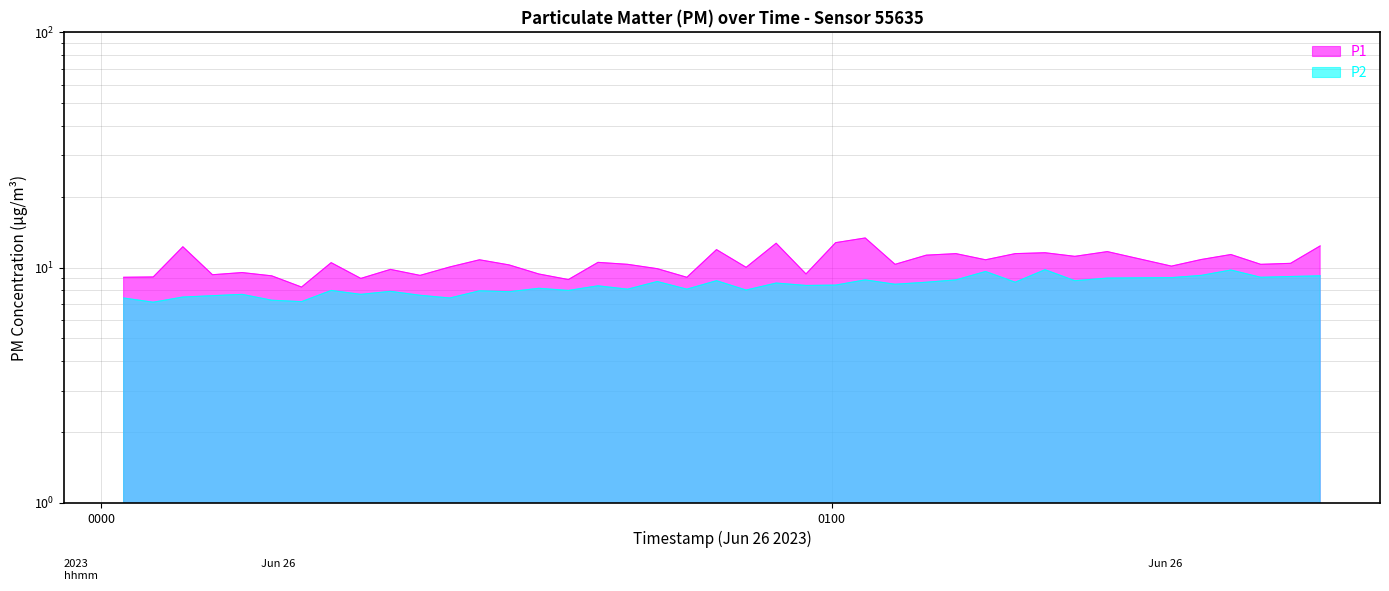

What is the value of the P2 point at the 27th from the left?

8.5